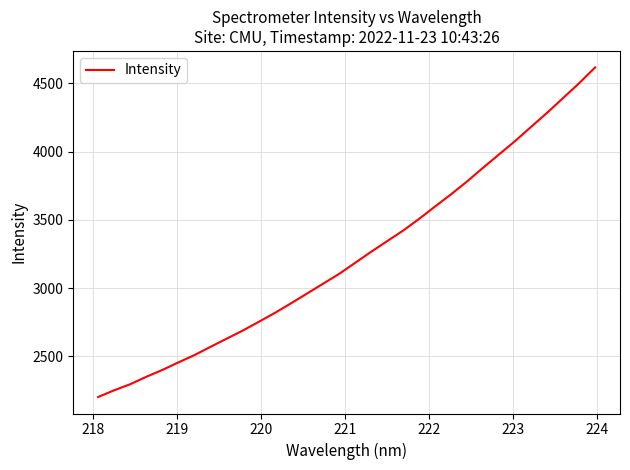

What is the smallest value displayed?

2201.5